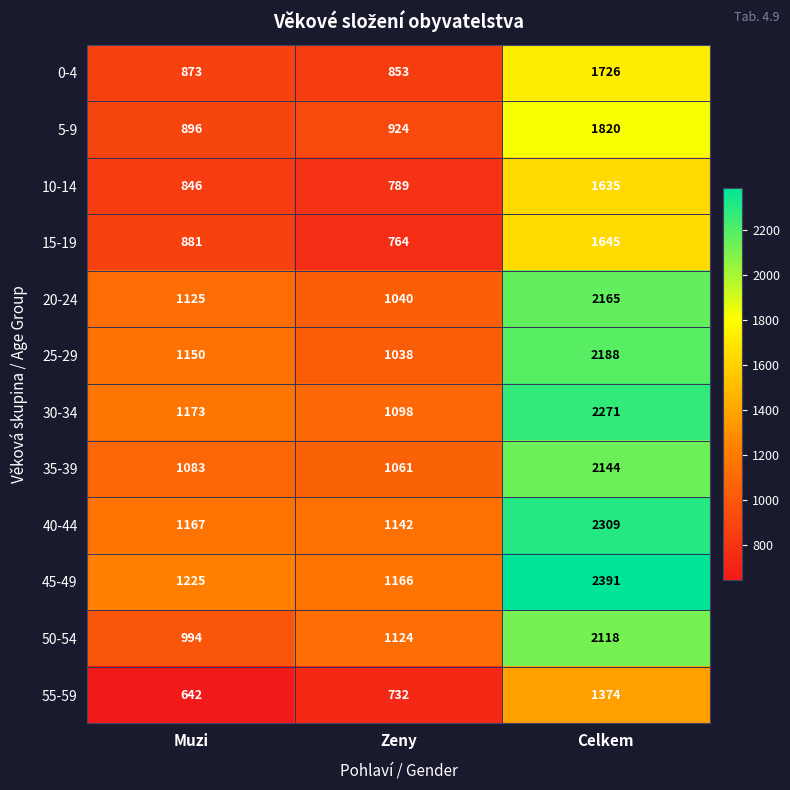

Is it true that 25-29 equals 517 at Zeny?

False